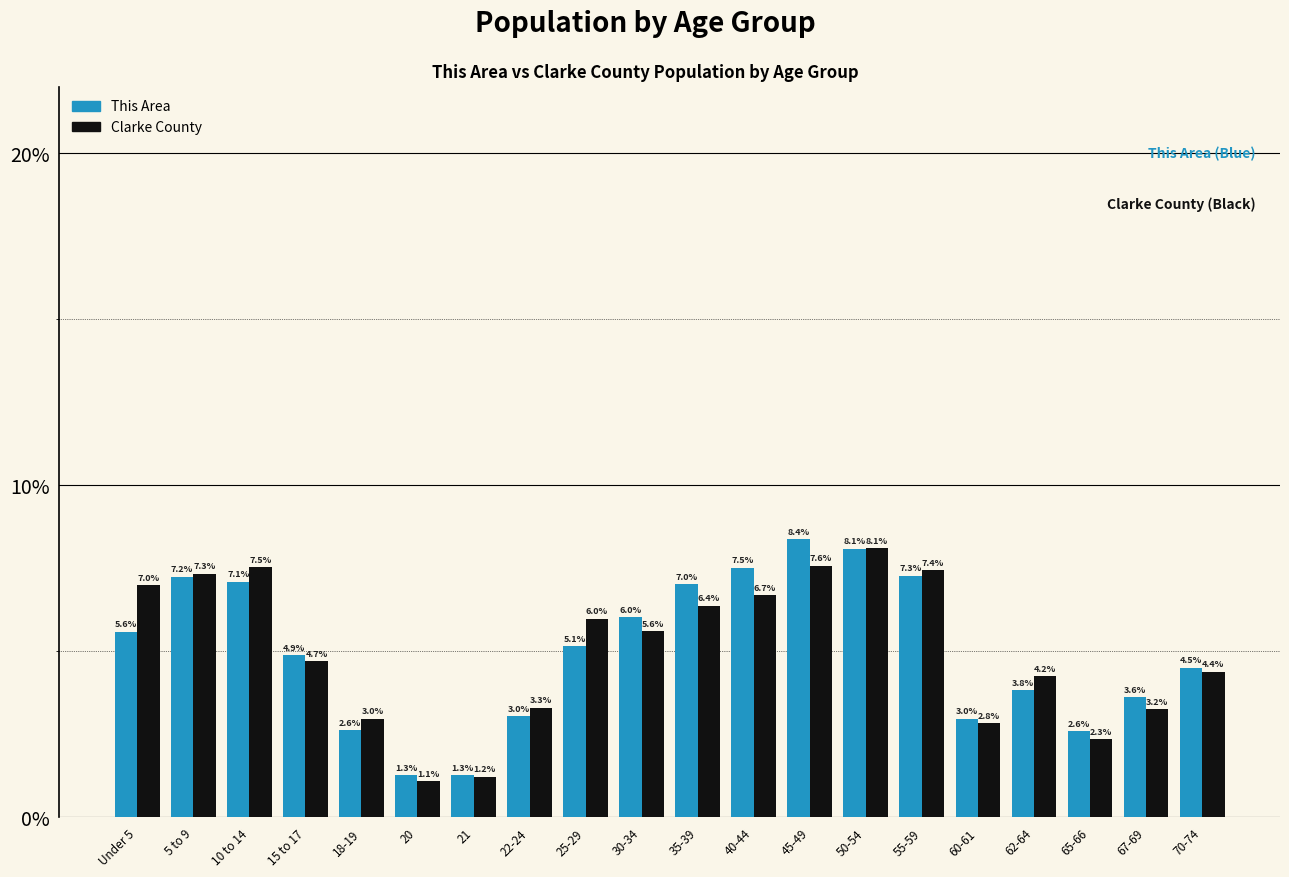

Reading right to left, list all the values displayed in this chart.

This Area: 4.5	3.6	2.6	3.8	3.0	7.3	8.1	8.4	7.5	7.0	6.0	5.1	3.0	1.3	1.3	2.6	4.9	7.1	7.2	5.6
Clarke County: 4.4	3.2	2.3	4.2	2.8	7.4	8.1	7.6	6.7	6.4	5.6	6.0	3.3	1.2	1.1	3.0	4.7	7.5	7.3	7.0